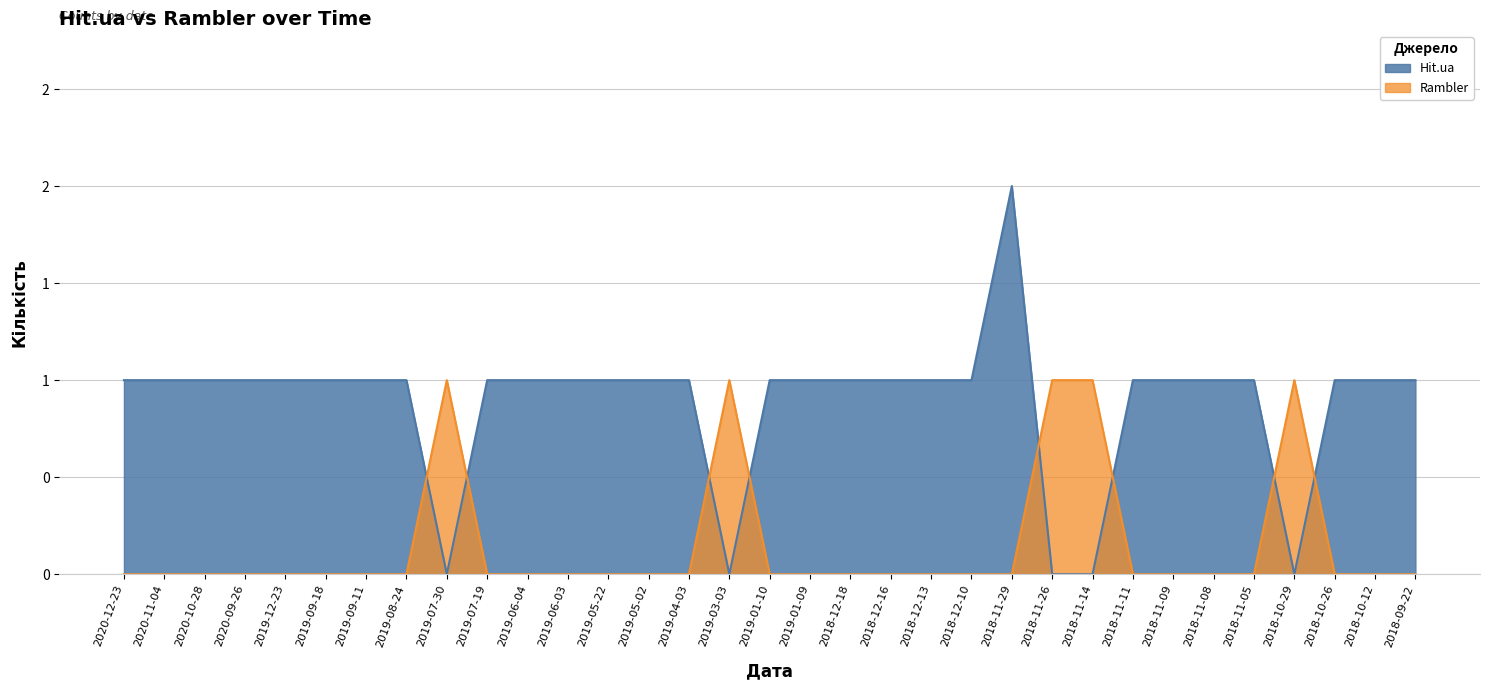

What is the difference between the Rambler values at 2019-03-03 and 2019-08-24?

1